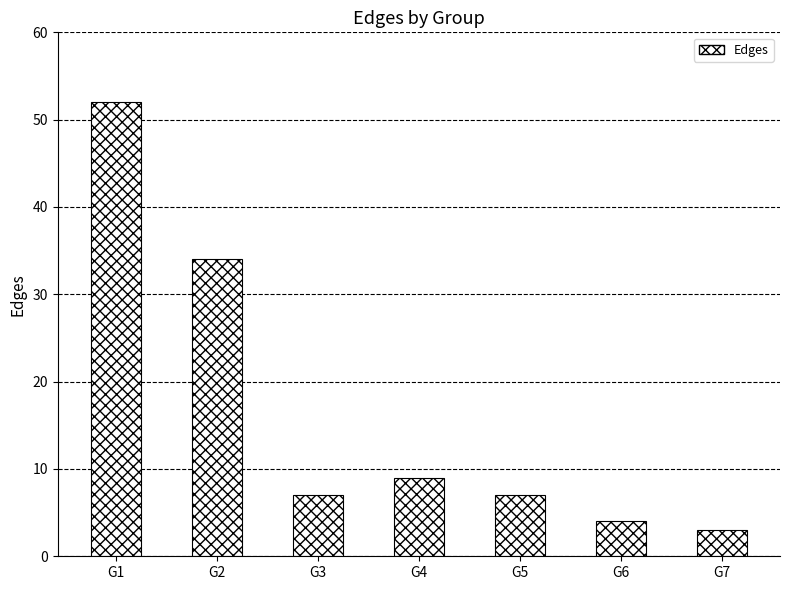

The chart shows a value of 7 at G5. True or false?

True